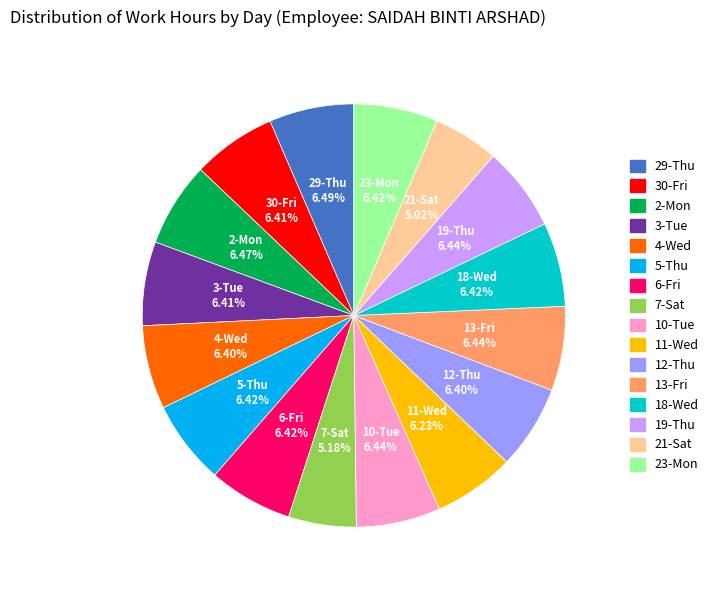

Is there a majority slice in this chart?

No